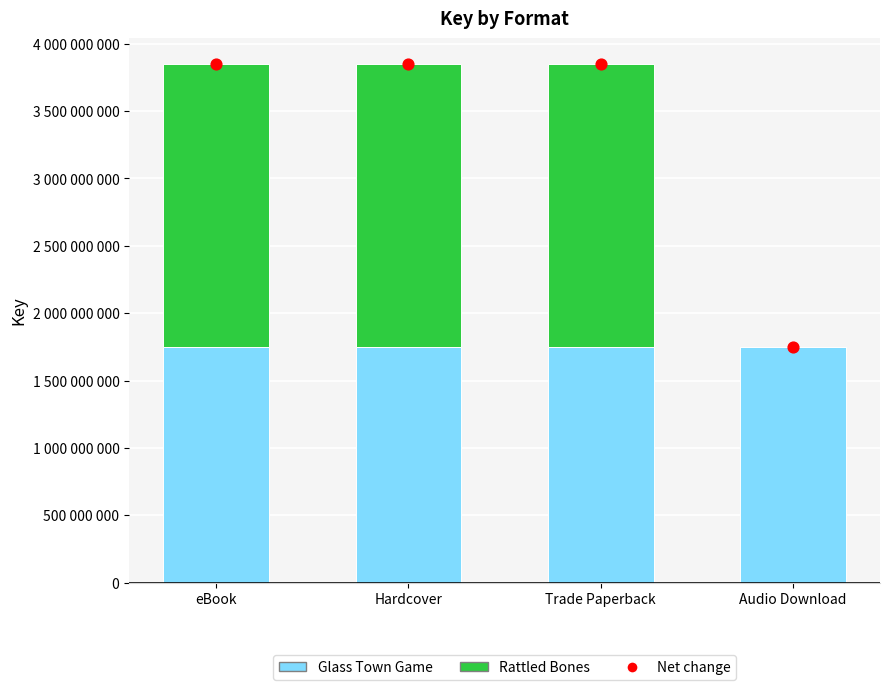

Which series has the largest total across all categories?

Net change